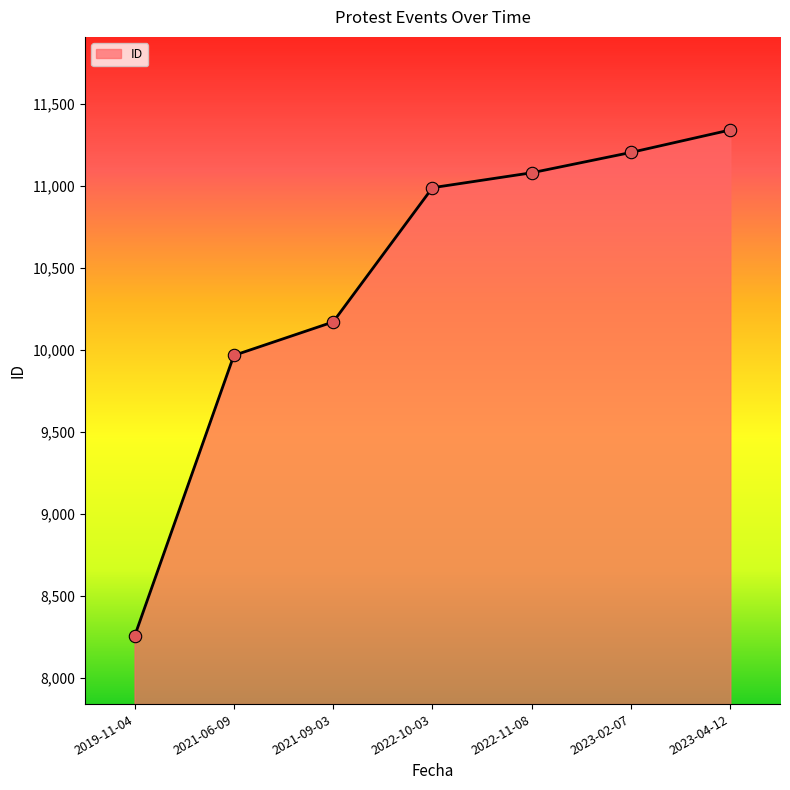

Which has a higher value, 2023-02-07 or 2022-10-03?

2023-02-07